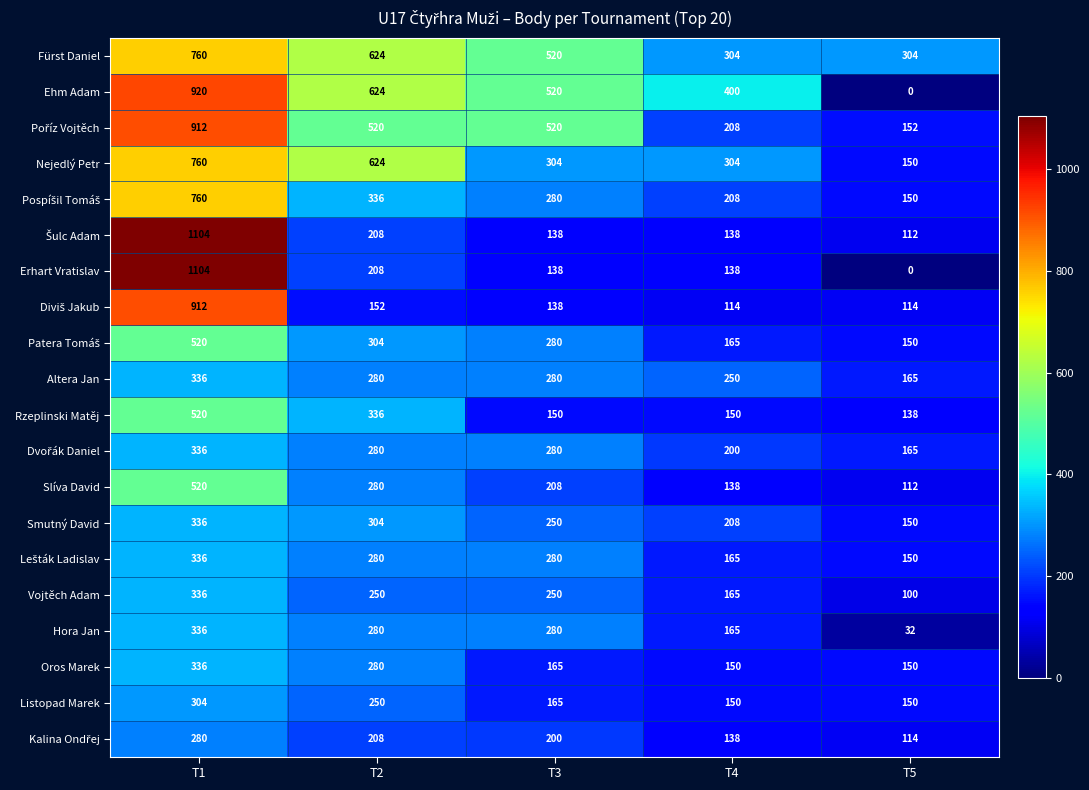

How many categories are shown in the chart?

5